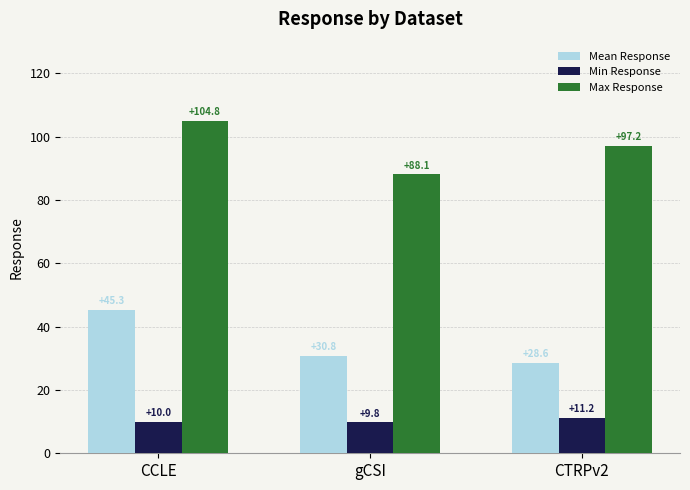

What are all the series names shown in the legend?

Mean Response, Min Response, Max Response